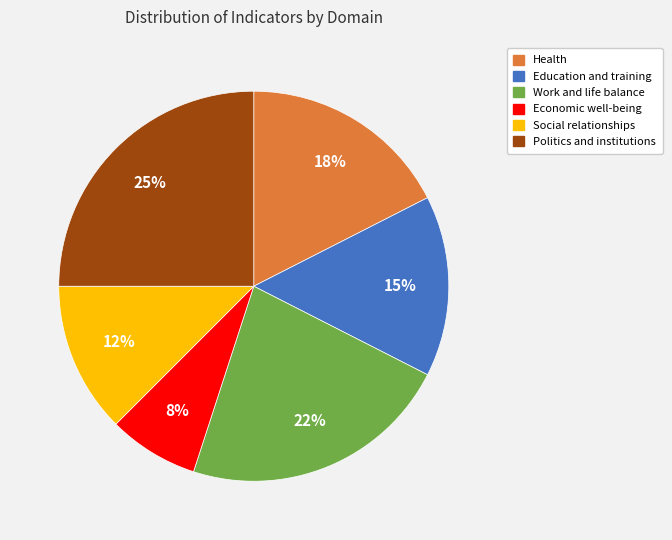

To the nearest percent, what percentage of the pie is Education and training?

15%